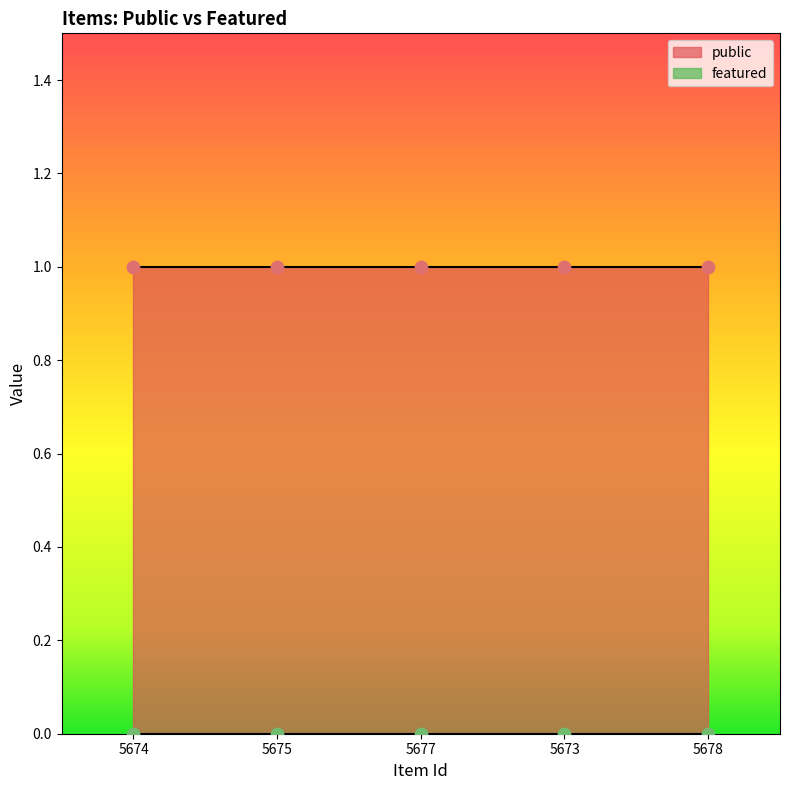

What is the total value across all series at 5675?

1